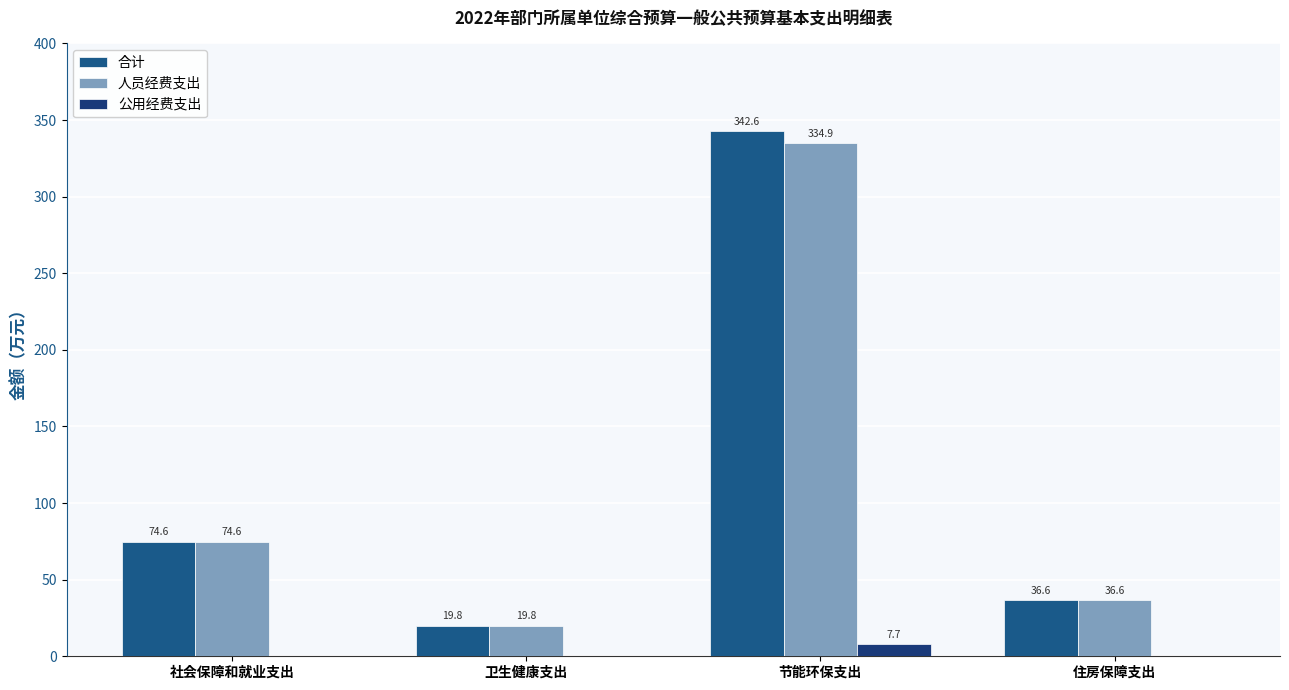

At which category is the sum across all series the highest?

节能环保支出